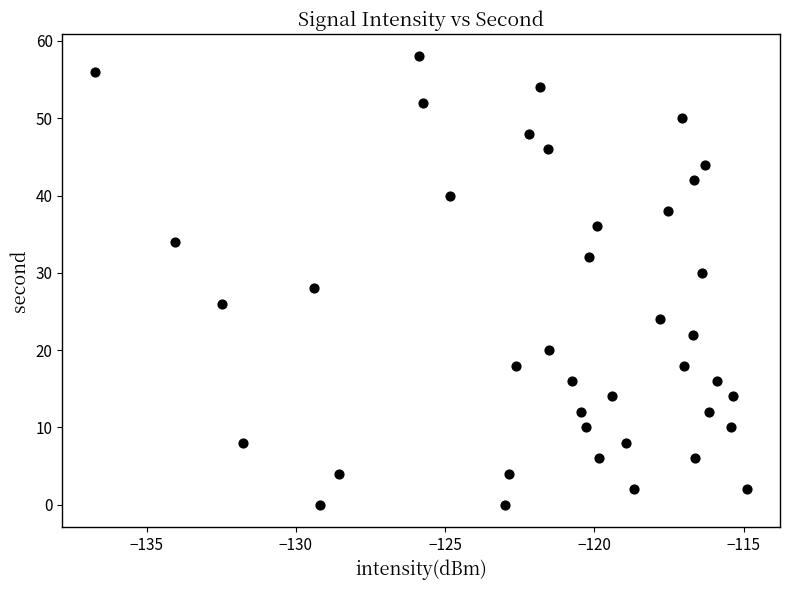

How many data points are displayed?

40